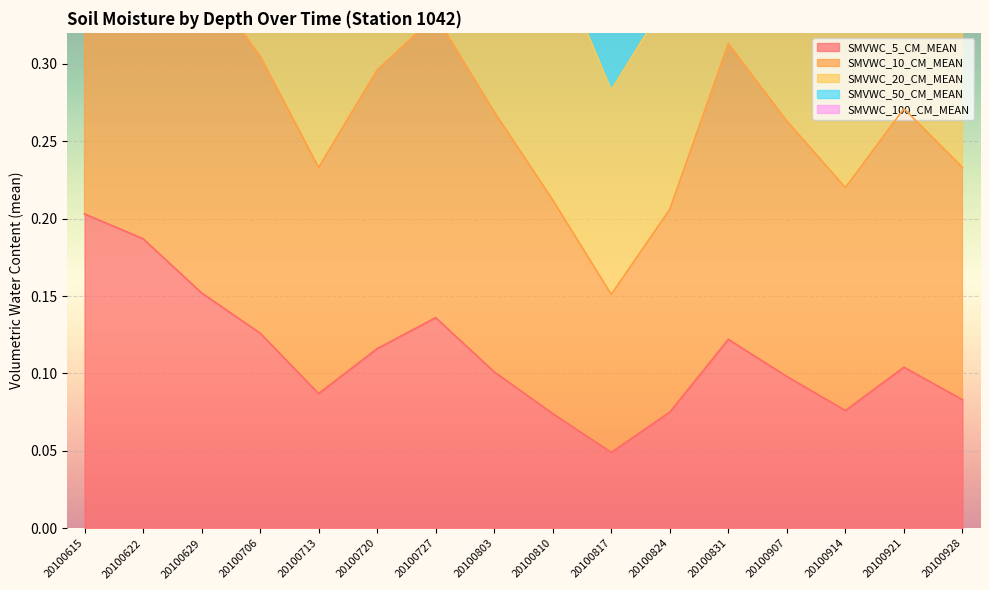

True or false: SMVWC_10_CM_MEAN and SMVWC_20_CM_MEAN intersect in this chart.

False